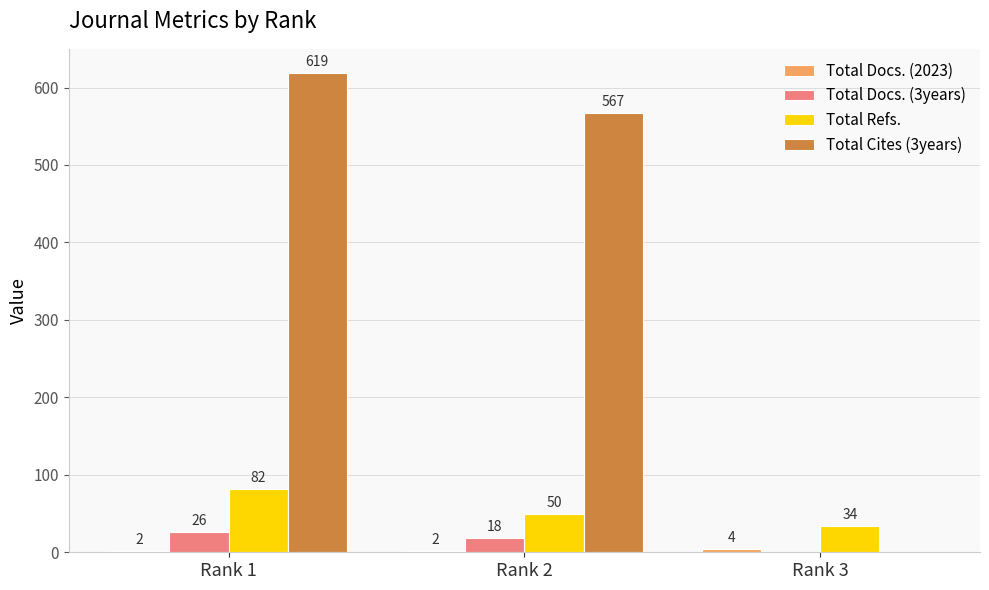

How many Total Refs. values are between 34 and 82?

3